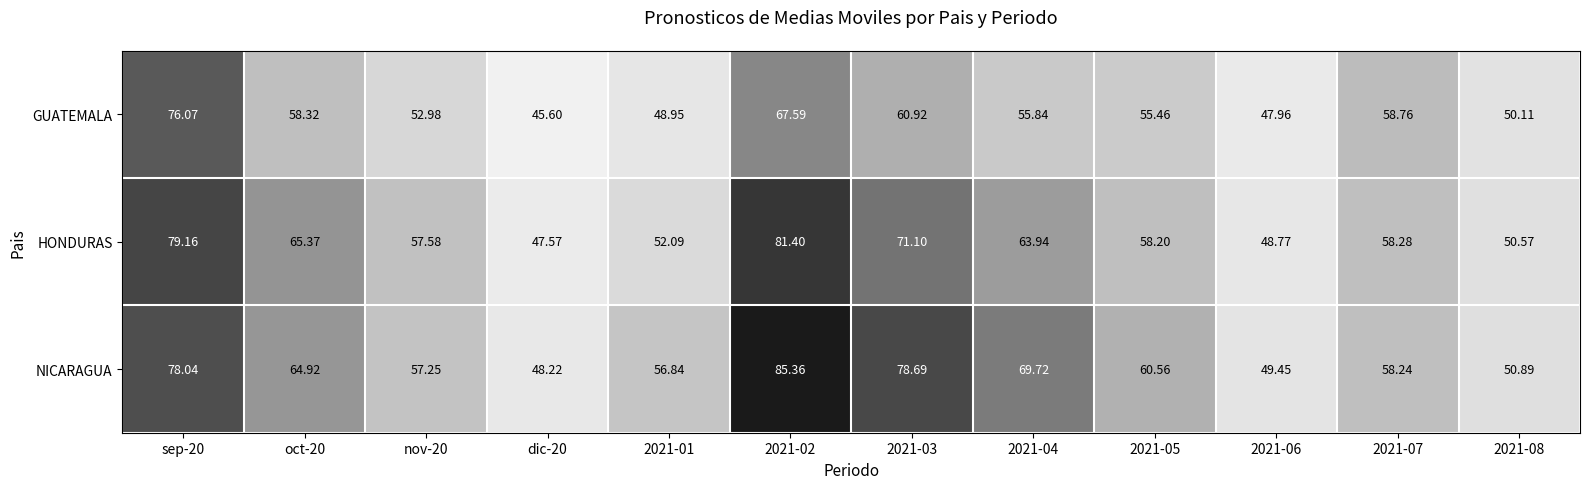

Which series has the largest total across all categories?

NICARAGUA